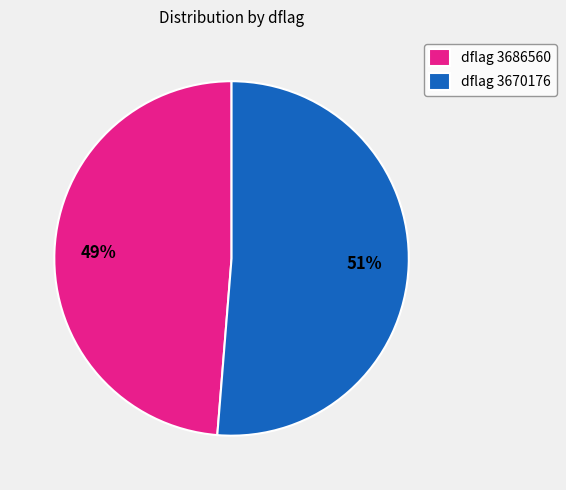

Between dflag 3670176 and dflag 3686560, which is larger?

dflag 3670176